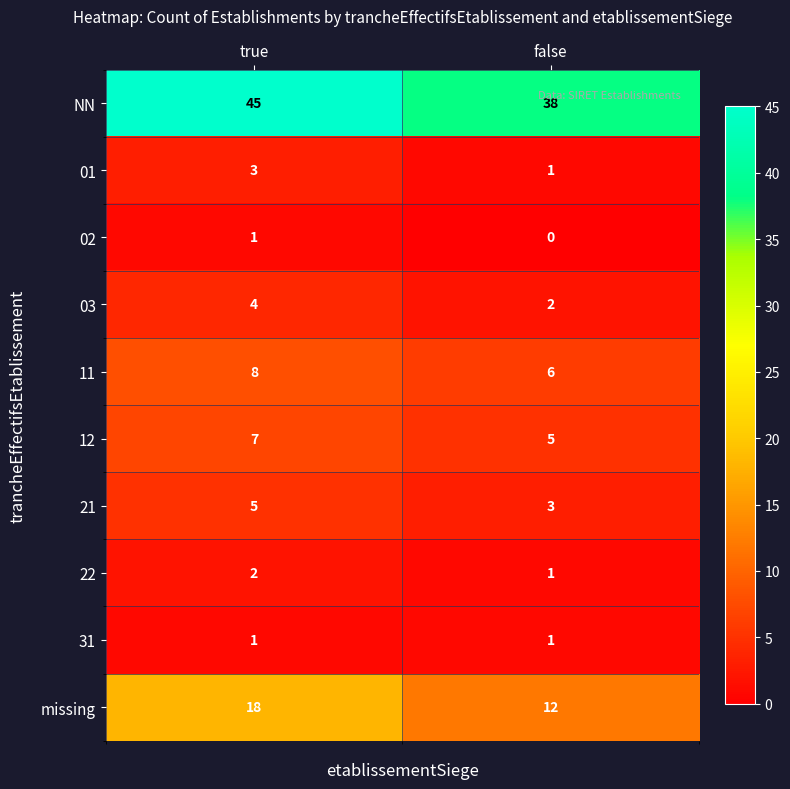

What is the greatest value displayed?

45